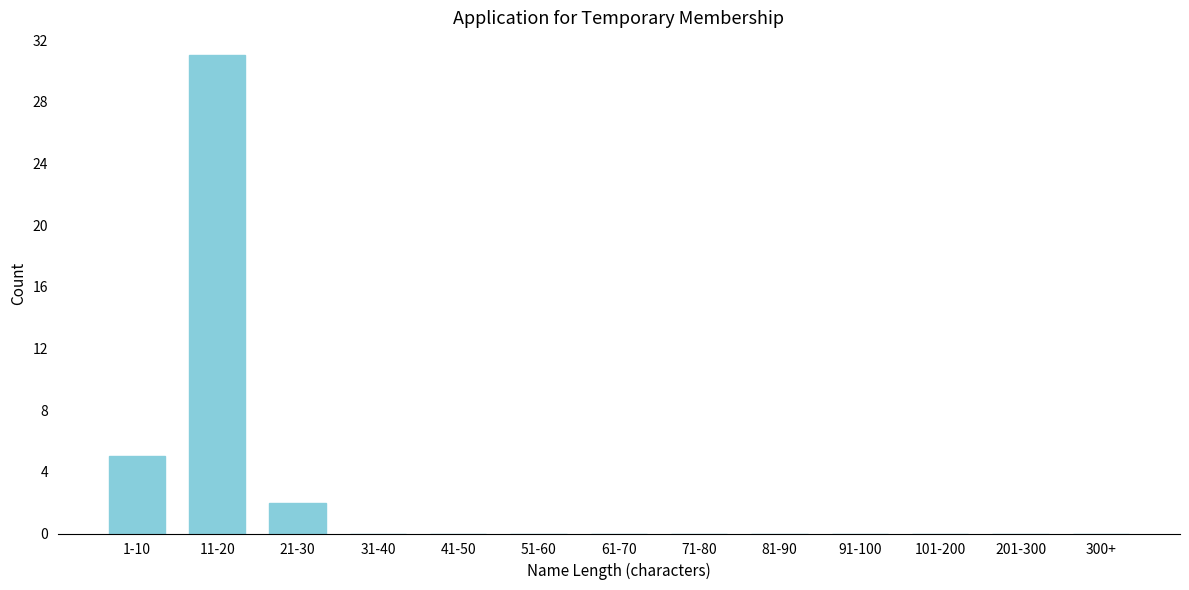

Reading left to right, transcribe all the data shown in this chart.

1-10=5	11-20=31	21-30=2	31-40=0	41-50=0	51-60=0	61-70=0	71-80=0	81-90=0	91-100=0	101-200=0	201-300=0	300+=0